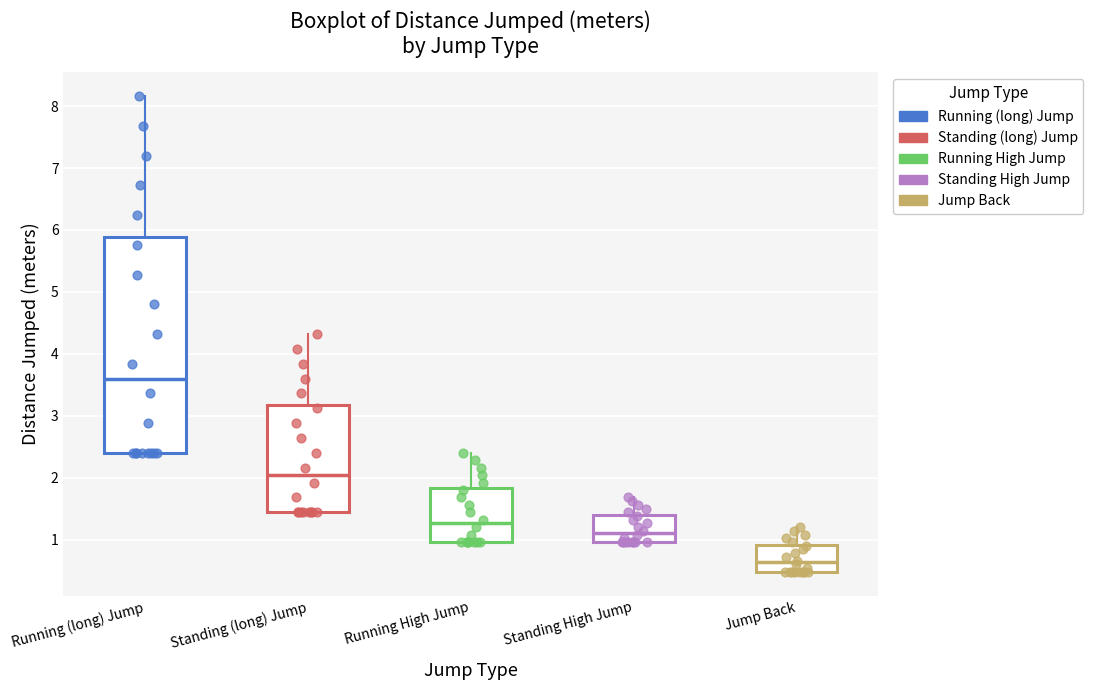

Reading left to right, read every box against the y-axis: the position of its median line, the range the box covers, and the ends of its whiskers. The values are not printed on the chart, so give them approximately, as read against the axis.

Running (long) Jump: median 3.6, box 2.4 to 5.9, whiskers 2.4 to 8.2
Standing (long) Jump: median 2.0, box 1.4 to 3.2, whiskers 1.4 to 4.3
Running High Jump: median 1.3, box 1.0 to 1.8, whiskers 1.0 to 2.4
Standing High Jump: median 1.1, box 1.0 to 1.4, whiskers 1.0 to 1.7
Jump Back: median 0.6, box 0.5 to 0.9, whiskers 0.5 to 1.2